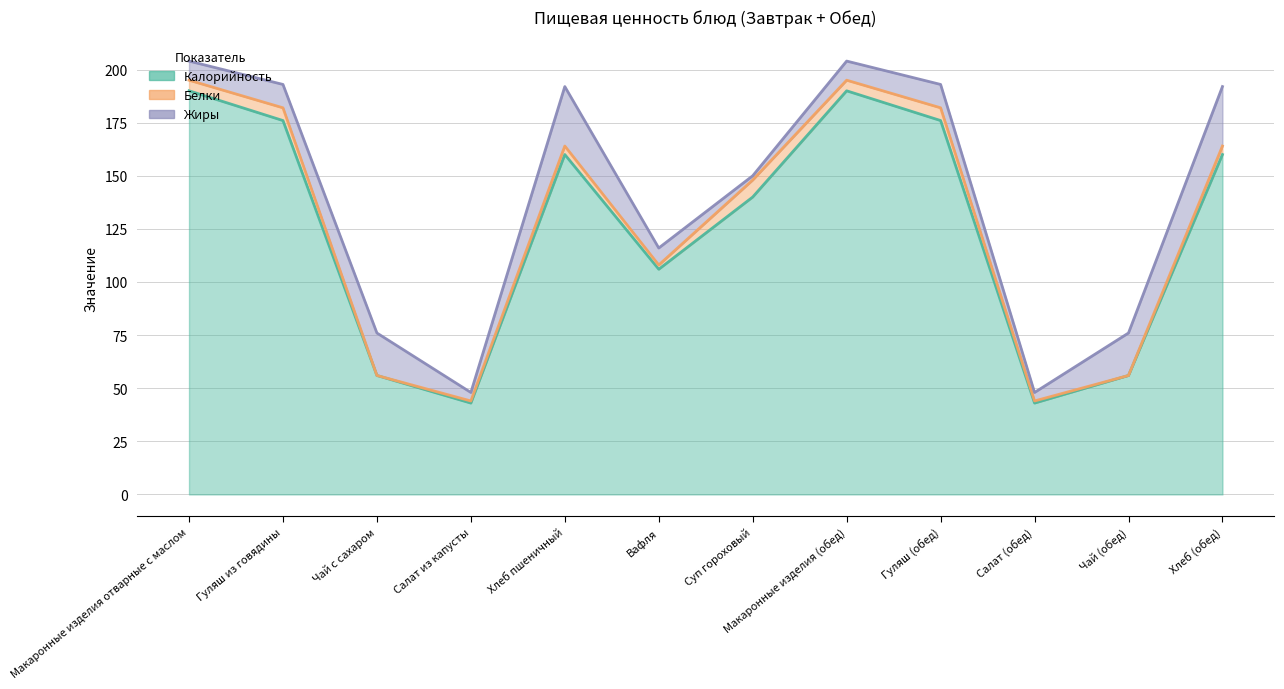

What is the value of the Жиры point at the 10th from the left?

4